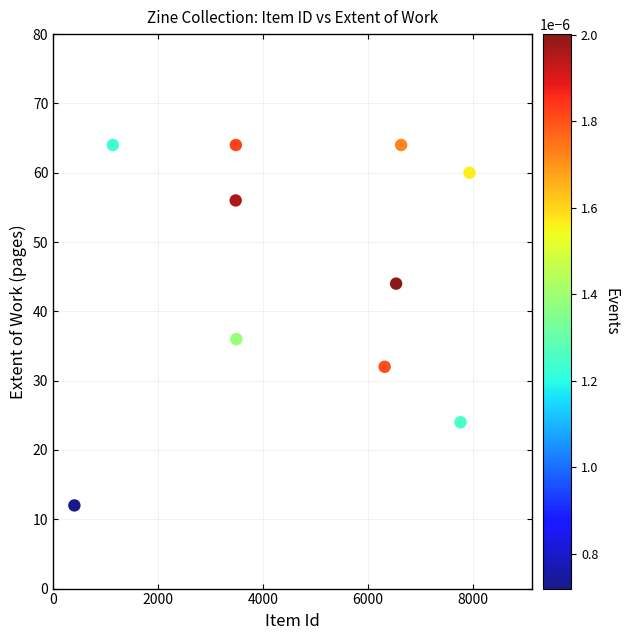

What is the range of X values (max minus min)?

7534